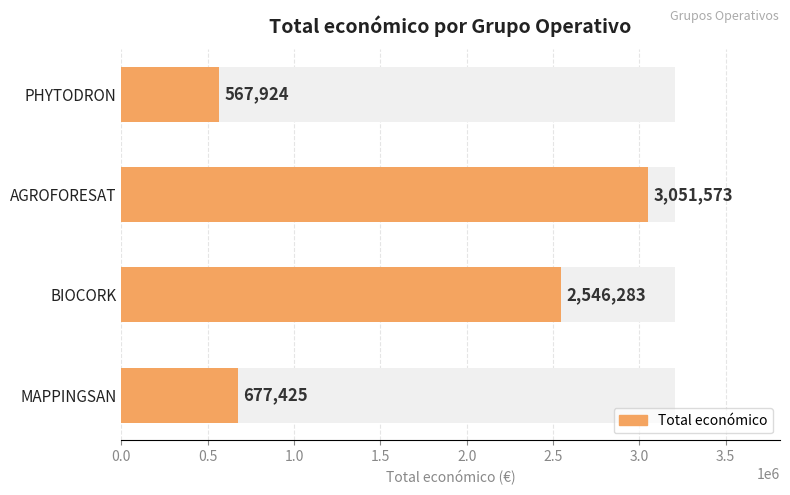

What is the sum of all values?

6843205